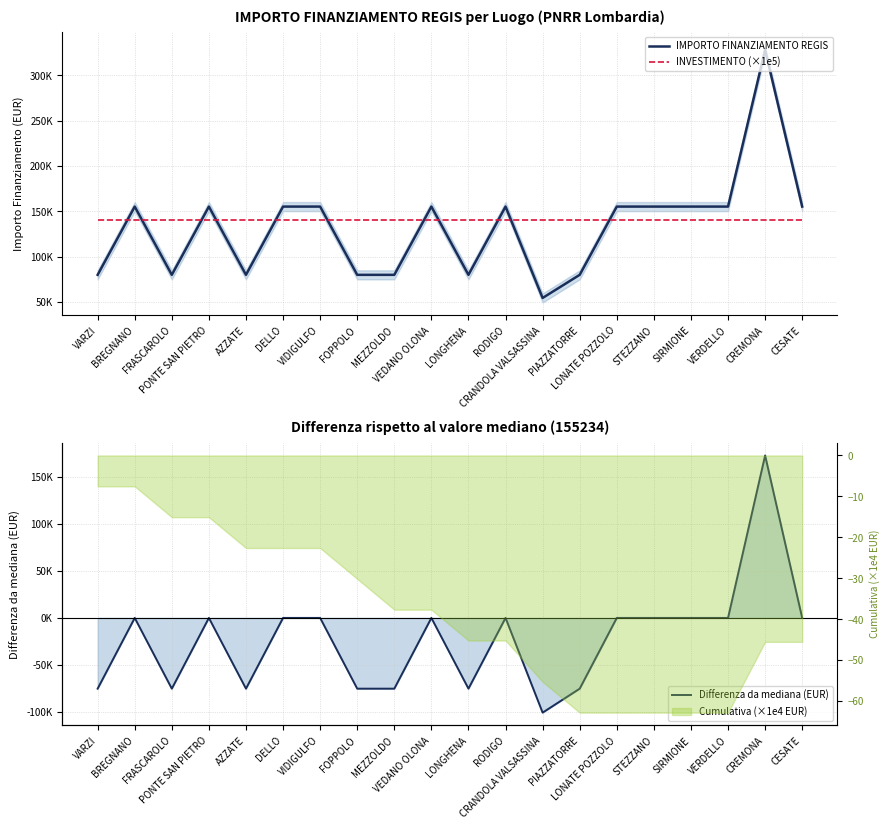

What is the label of the 2nd point from the left?

BREGNANO